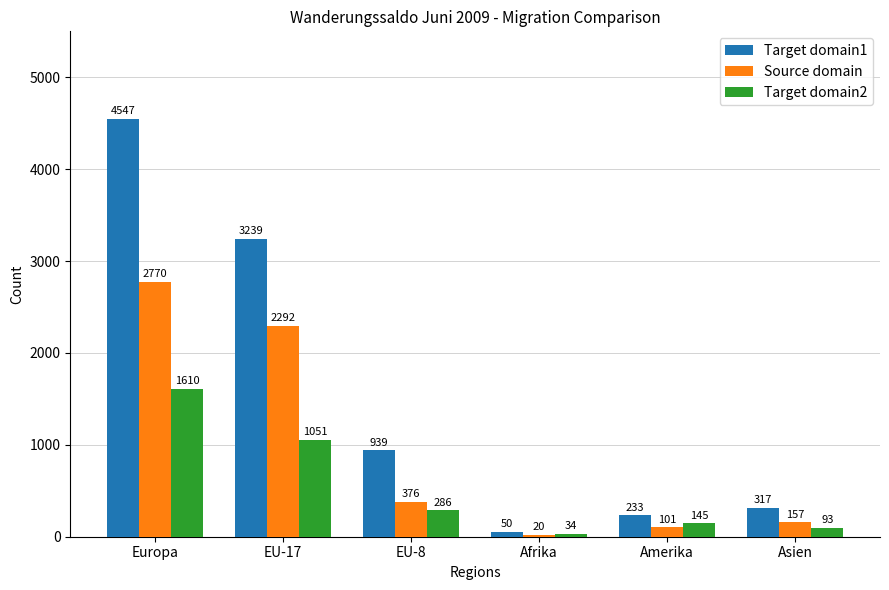

Reading left to right, transcribe all the data shown in this chart.

Target domain1: Europa=4547	EU-17=3239	EU-8=939	Afrika=50	Amerika=233	Asien=317
Source domain: Europa=2770	EU-17=2292	EU-8=376	Afrika=20	Amerika=101	Asien=157
Target domain2: Europa=1610	EU-17=1051	EU-8=286	Afrika=34	Amerika=145	Asien=93